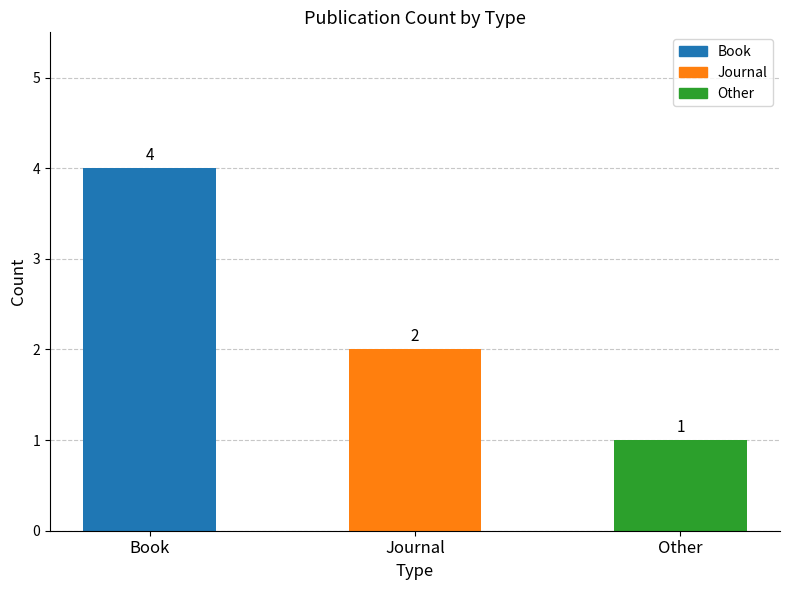

List the labels in order of value, smallest first.

Other, Journal, Book